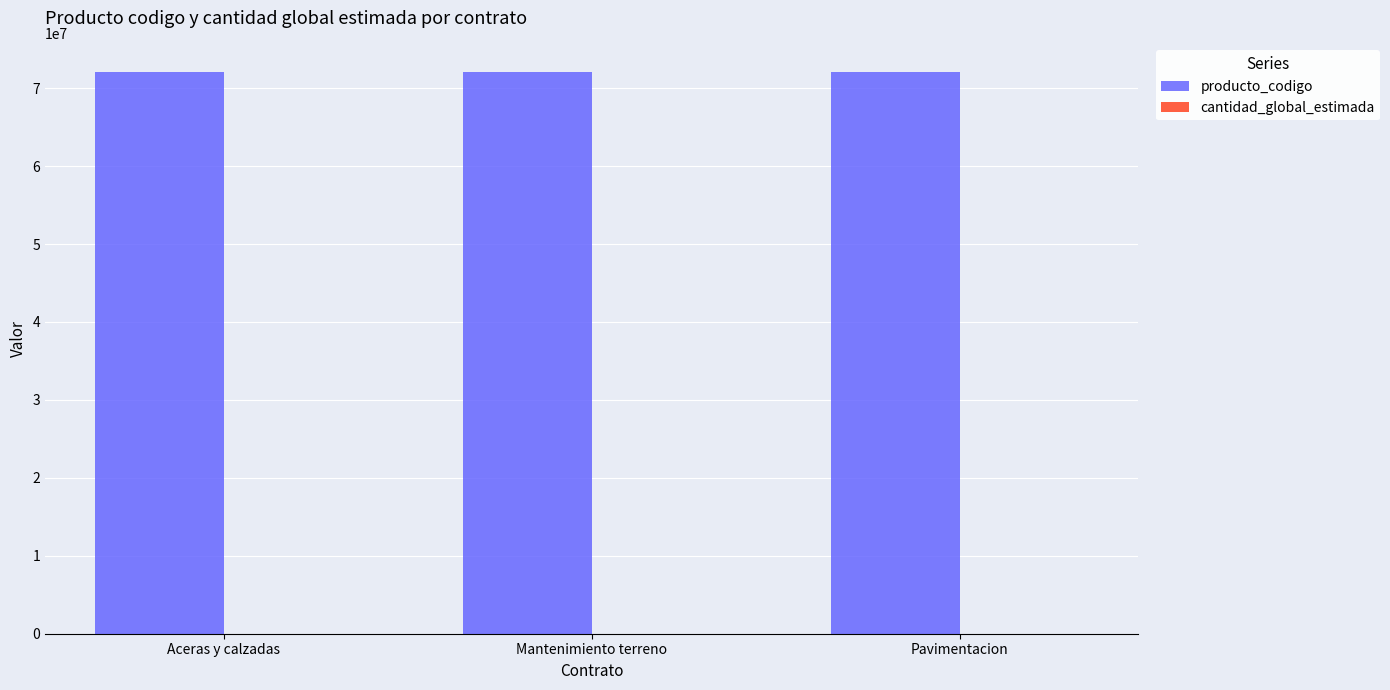

What is the maximum value shown in the chart?

72131701